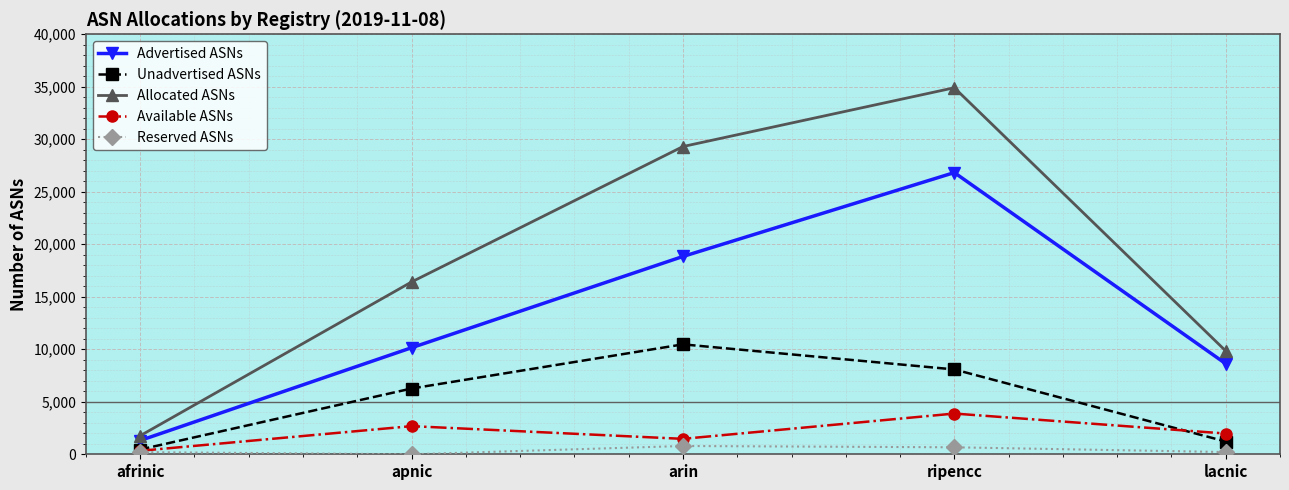

What position from the right is apnic?

4